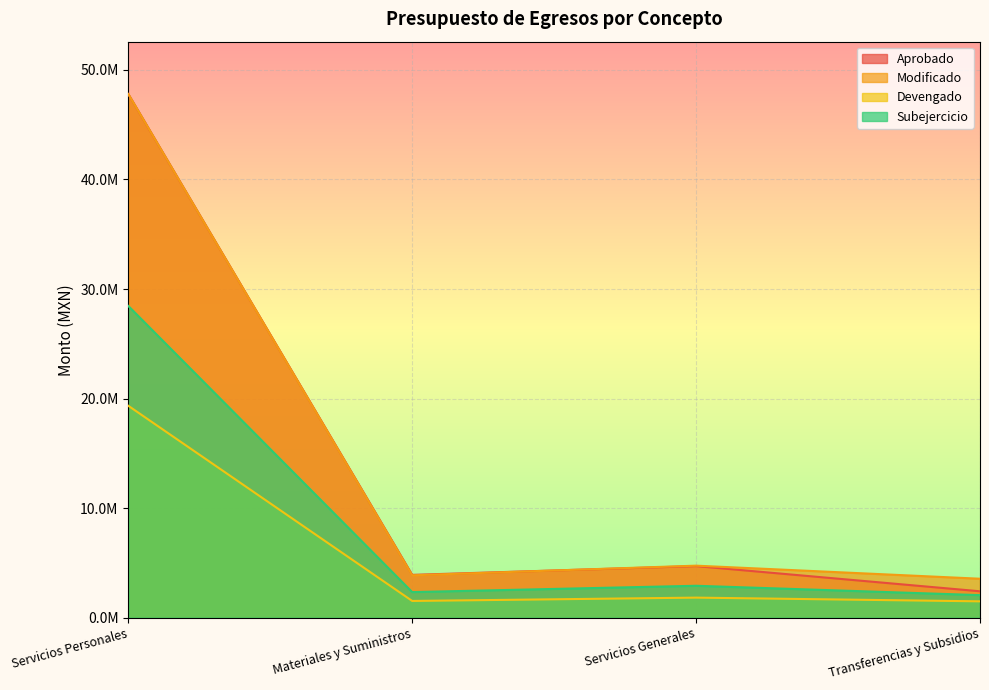

What is the sum of the Devengado values at Servicios Generales and Materiales y Suministros?

3366541.9